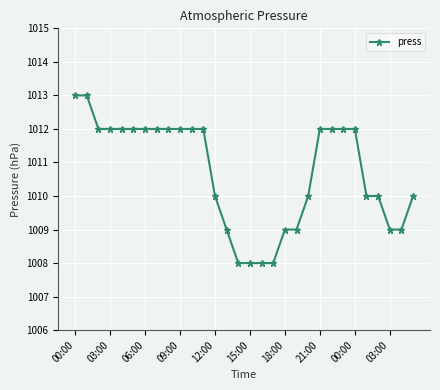

What is the value of the 28th point from the left?

1009